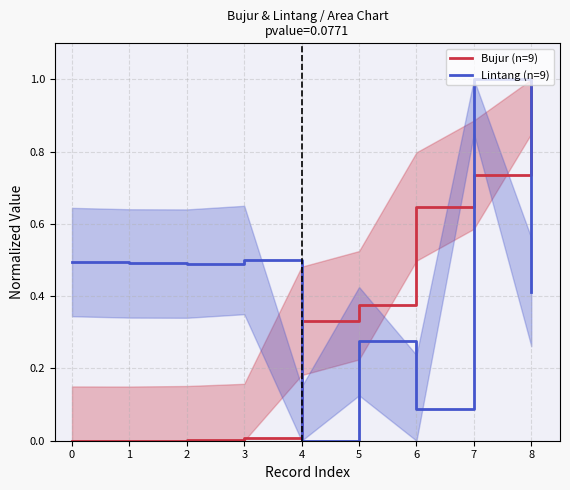

How many times do Bujur (n=9) and Lintang (n=9) cross each other?

3